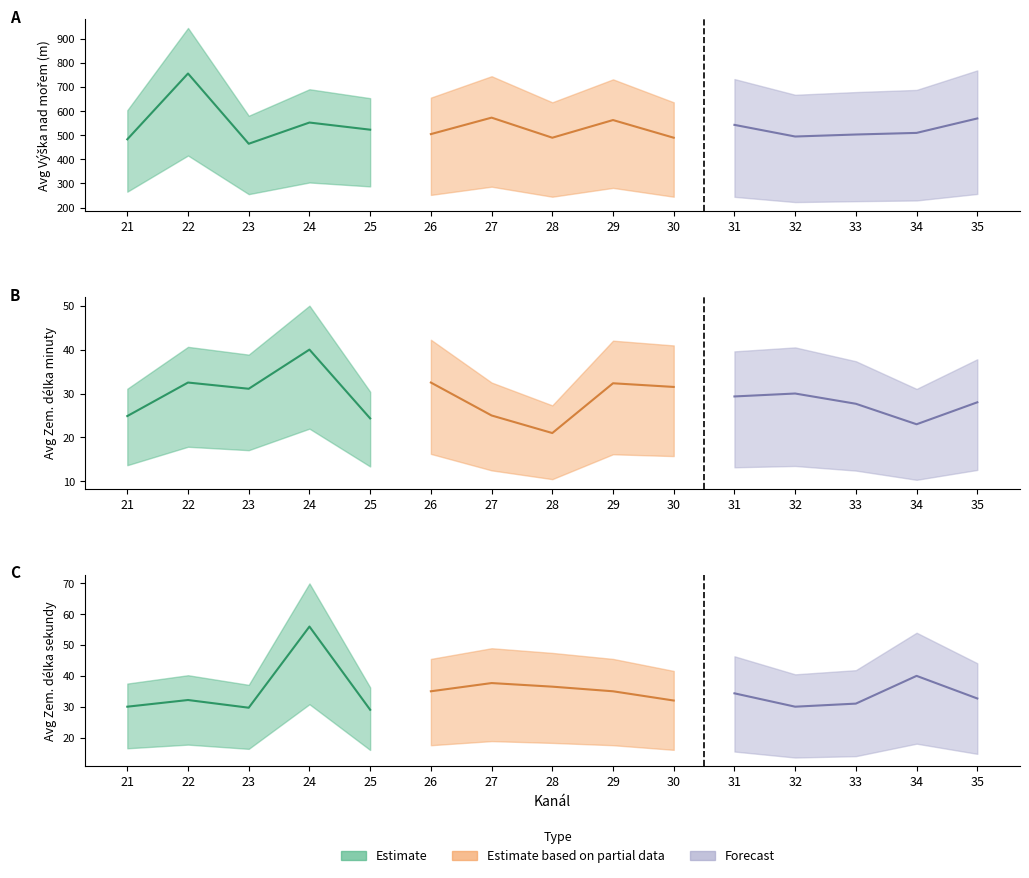

Where is Avg Vyska nad morem nearest to the value 565?

35